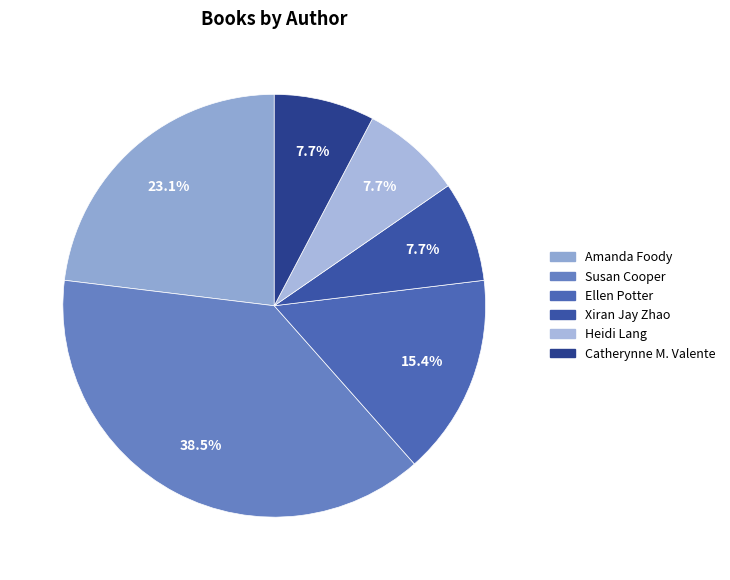

Does any single category account for the majority?

No